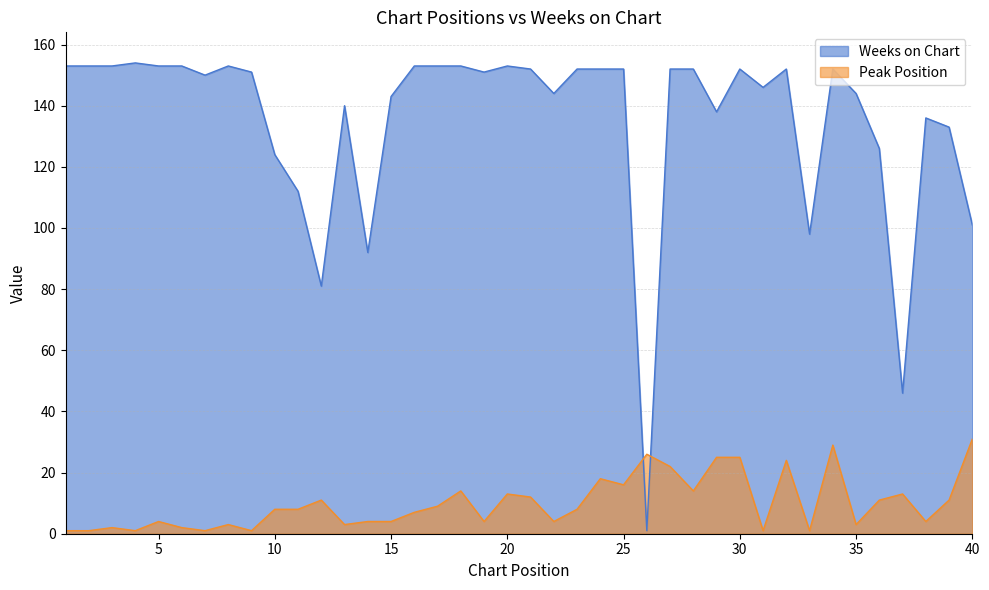

At which category does Peak Position reach its first local valley?

4